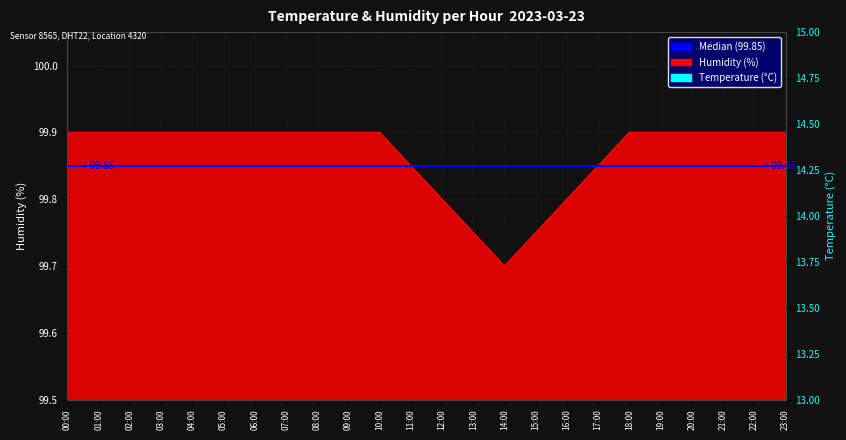

True or false: temperature has more than 0 points higher than both neighbors.

True